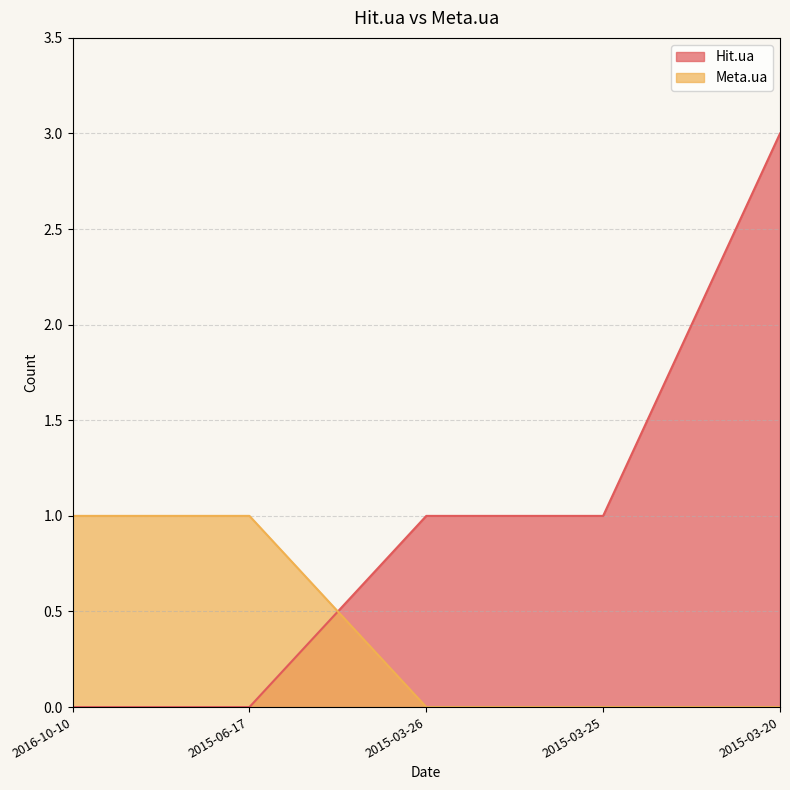

Count the Hit.ua values in the range 0 to 1.

4